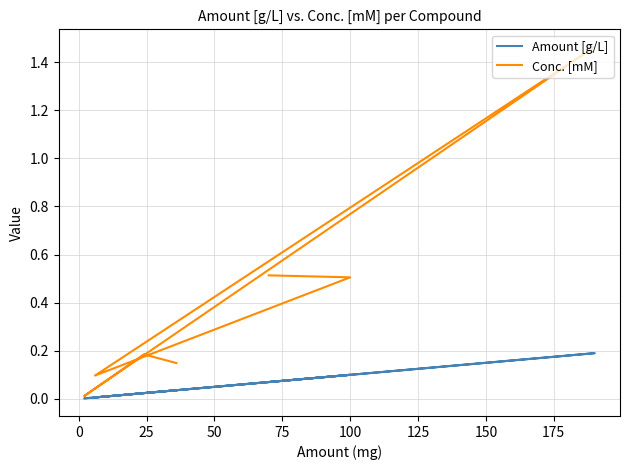

In Conc. [mM], how many points are lower than both neighbors (excluding endpoints)?

2